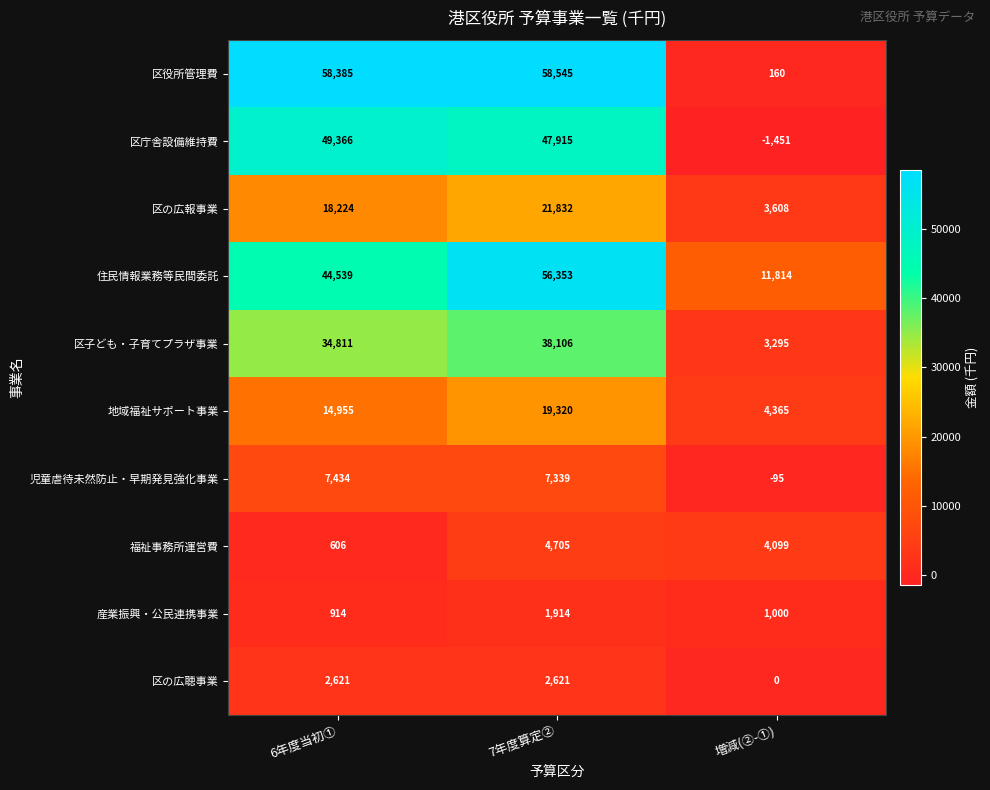

Is the value of 住民情報業務等民間委託 at 増減(②-①) greater than the value of 児童虐待未然防止・早期発見強化事業 at 6年度当初①?

Yes